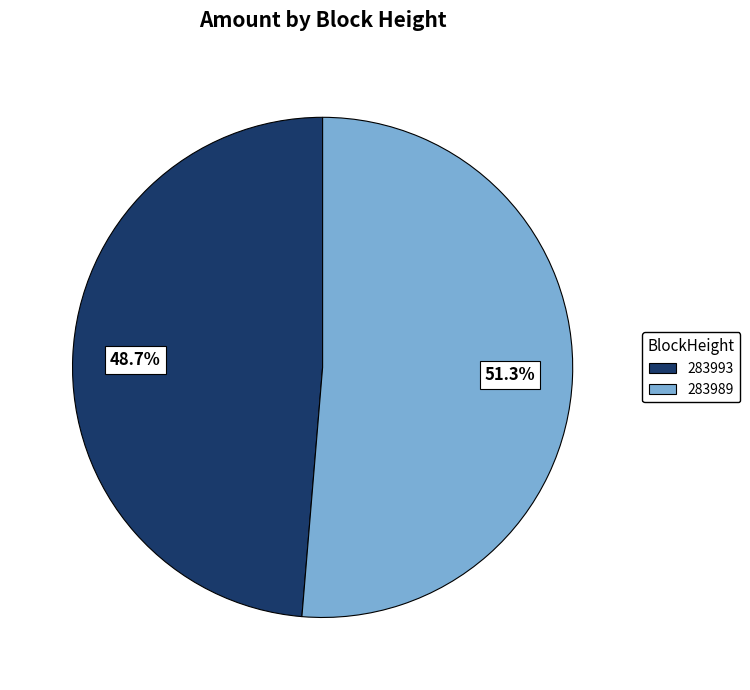

How many slices are in this pie chart?

2